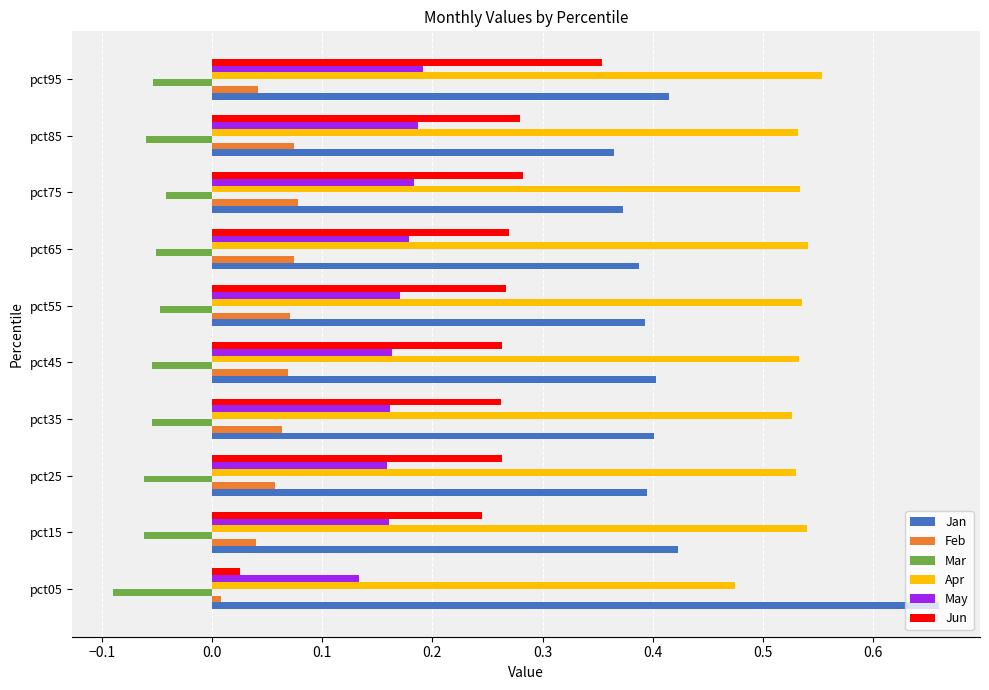

Count the number of data series in this chart.

6